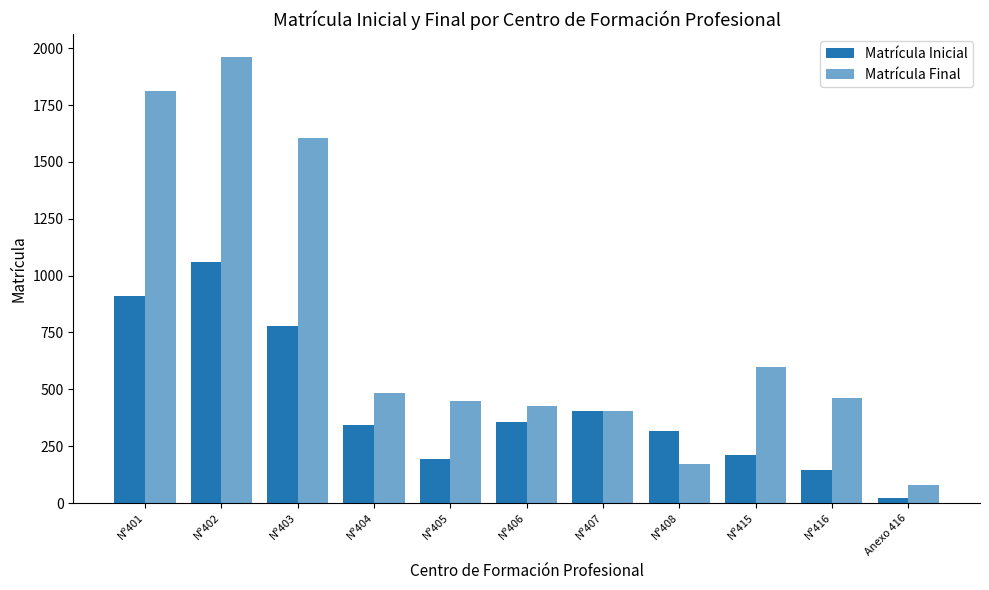

Which category has the highest value across all series?

Nº402